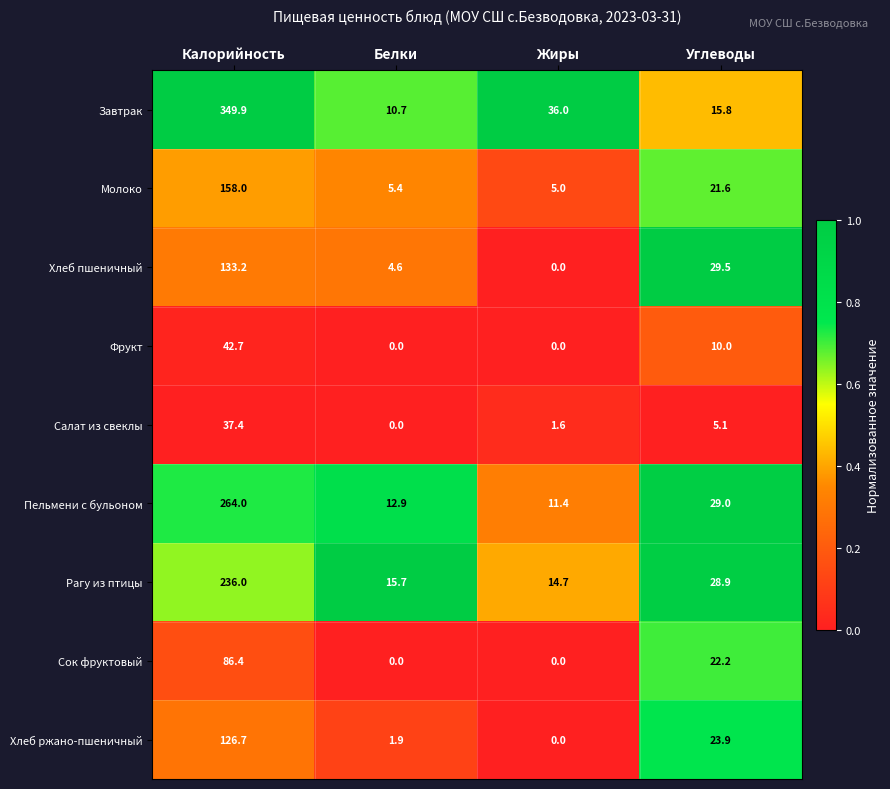

The value of Рагу из птицы at Жиры is 20.1. True or false?

False